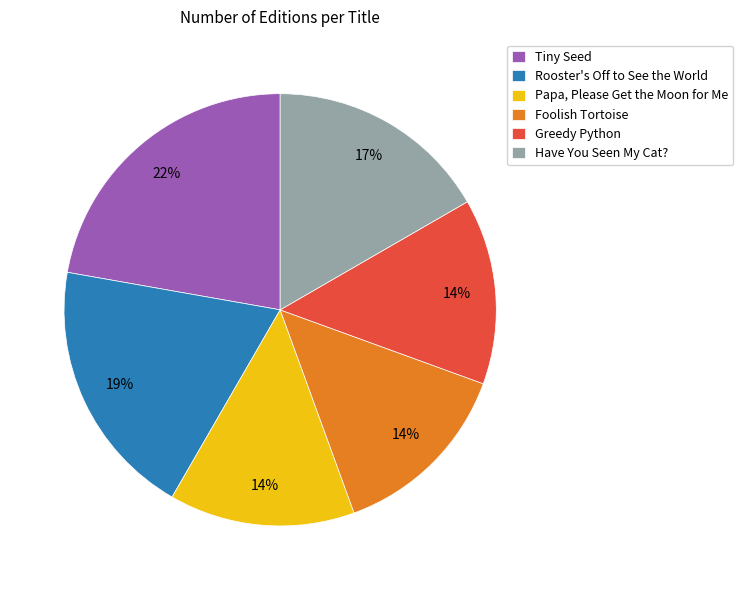

Count the number of slices in the pie.

6